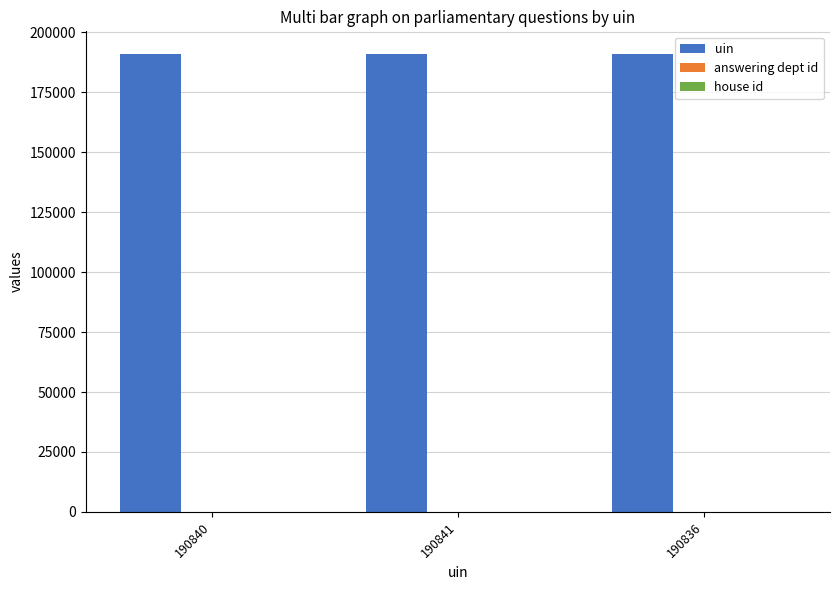

How many uin values are between 190836 and 190841?

3